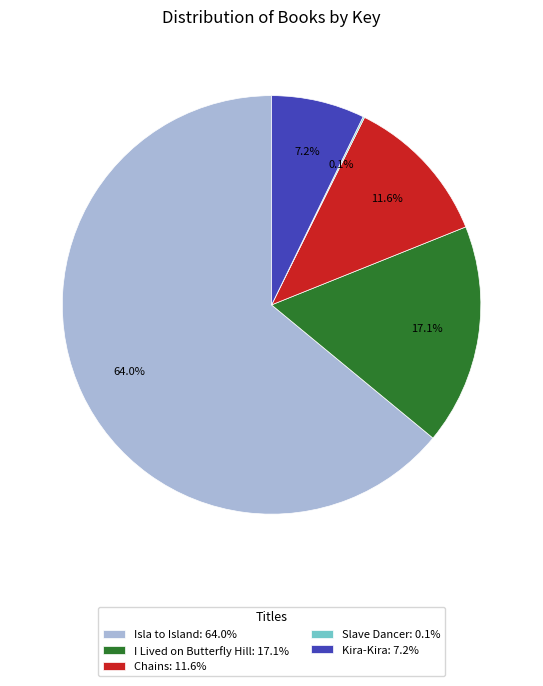

To the nearest percent, what percentage of the pie is Isla to Island?

64%